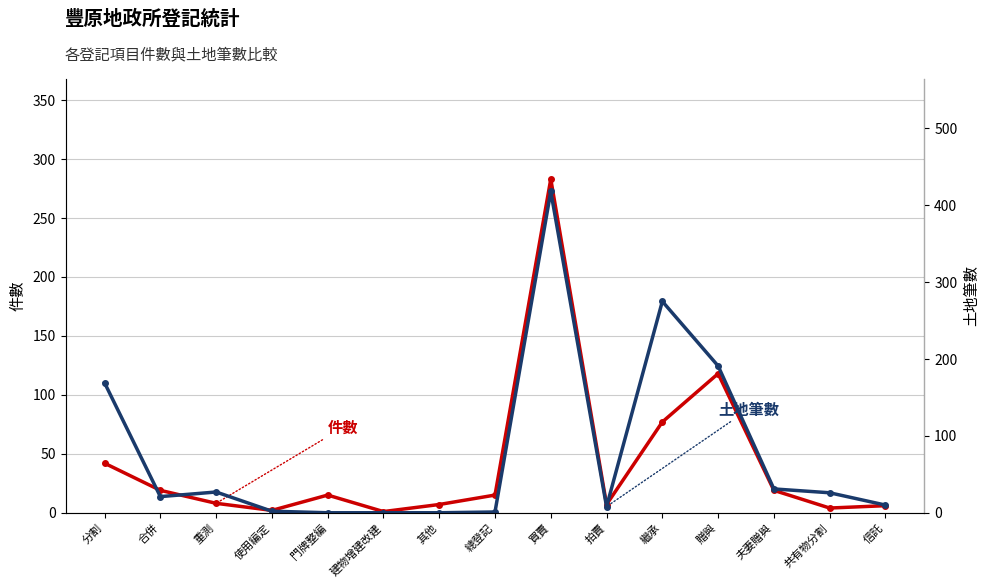

What is the difference between the highest and lowest values at 合併?

2